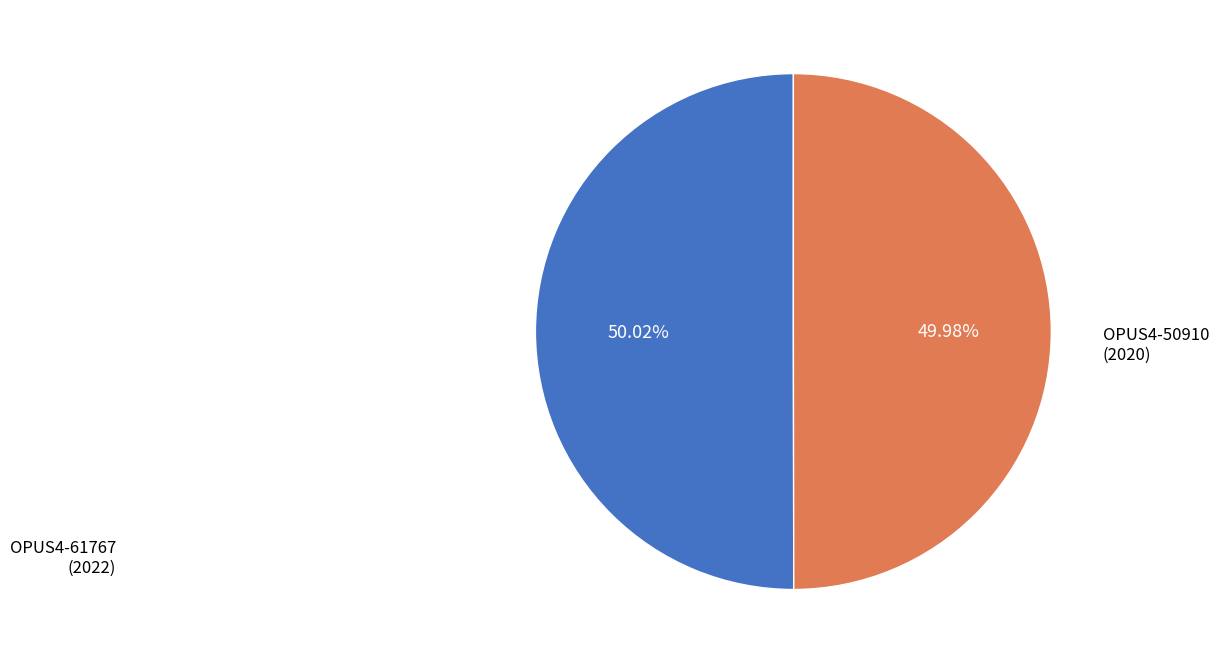

Which slice is the largest?

OPUS4-61767